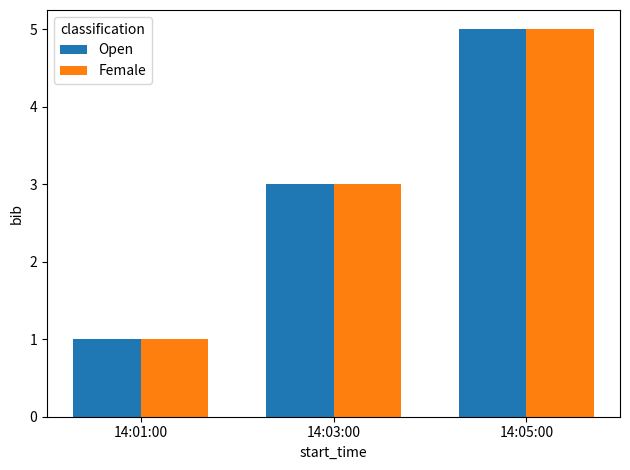

What is the maximum value for Open?

5